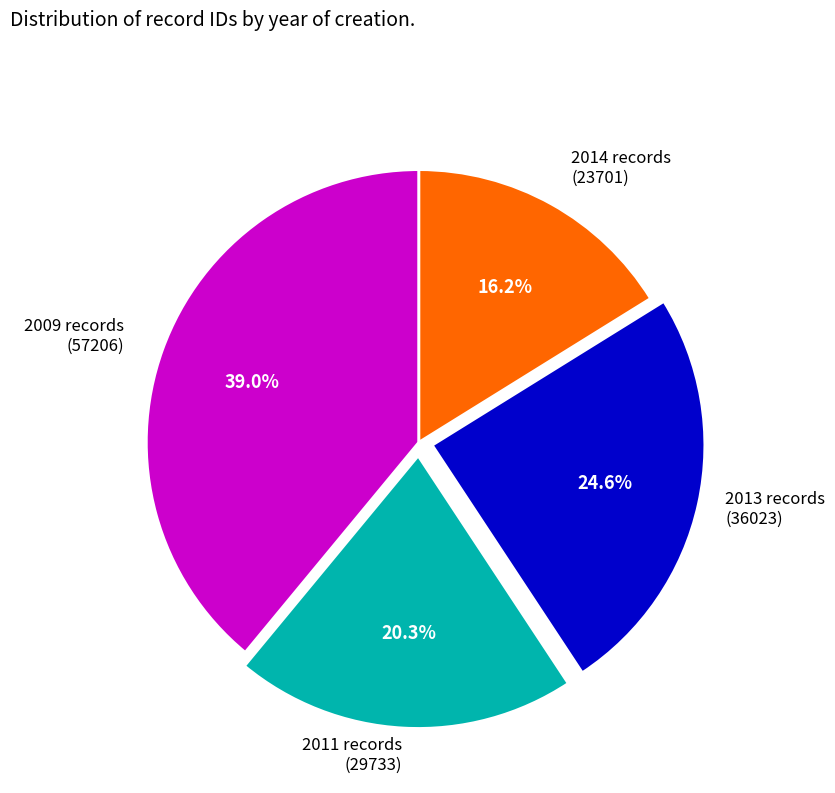

Is there a majority slice in this chart?

No